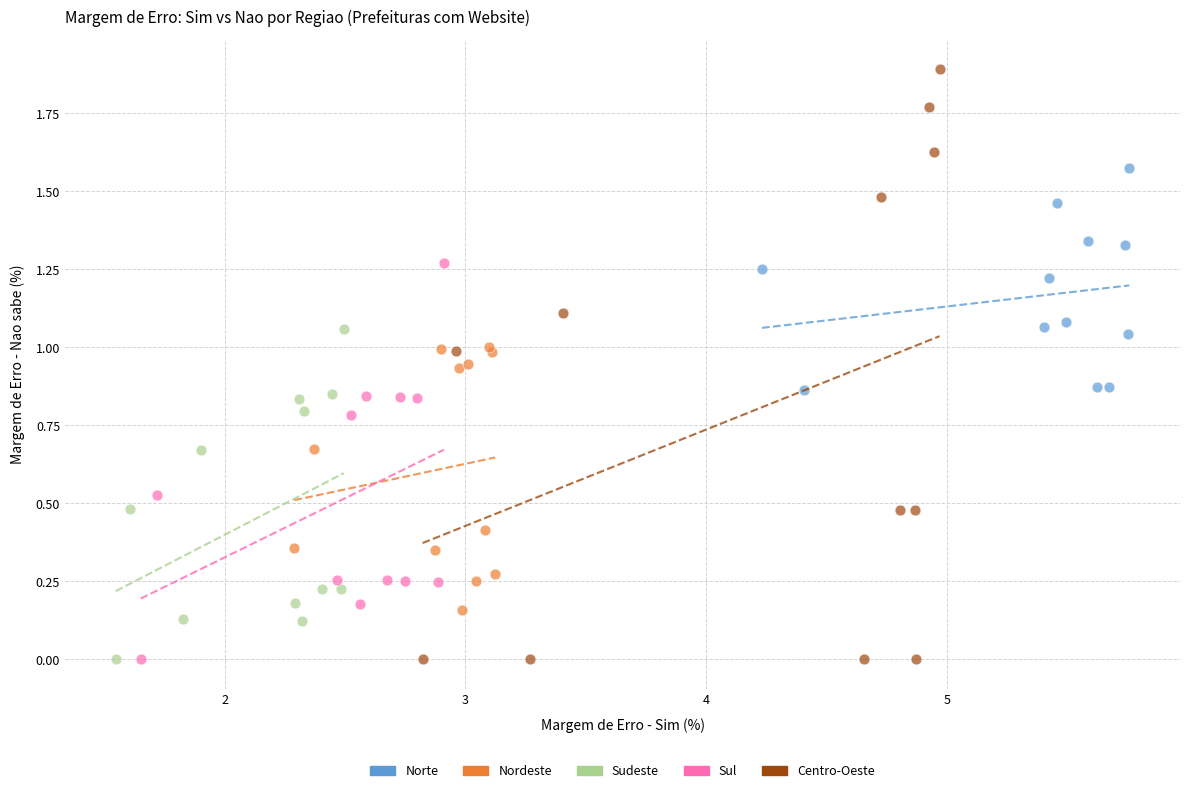

Which series has the widest spread of Y values?

Centro-Oeste